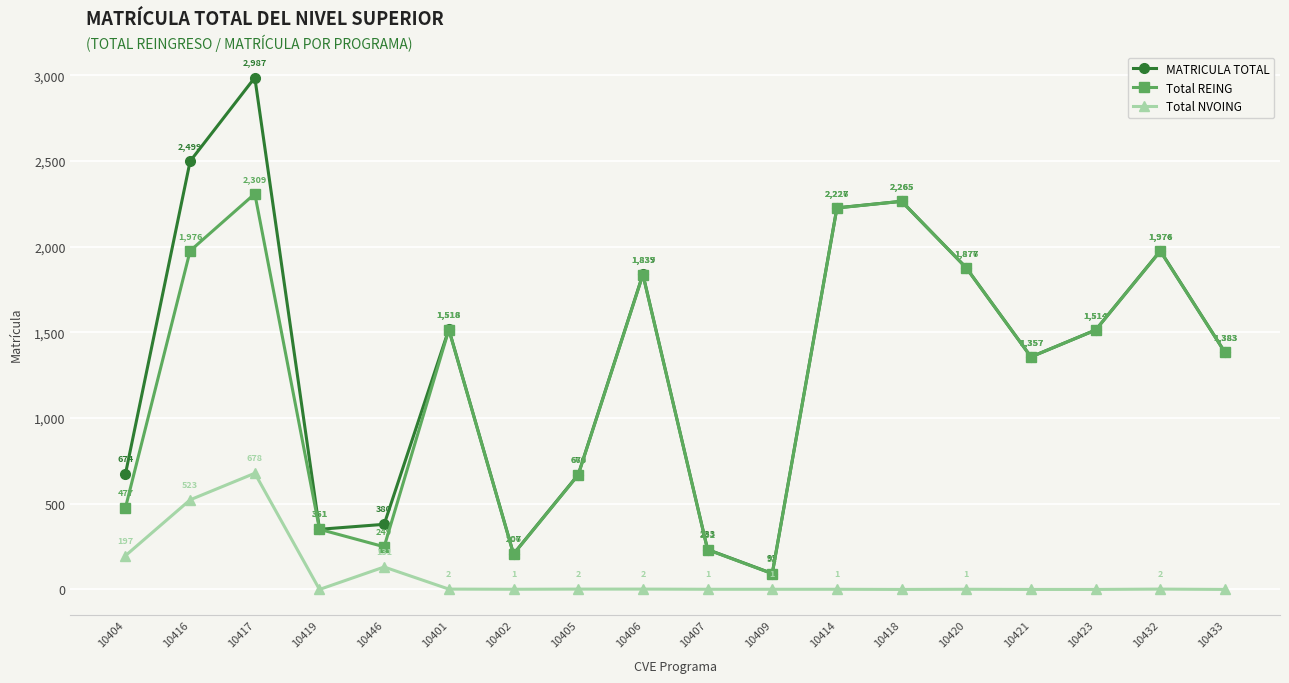

Where is the first local minimum for MATRICULA TOTAL?

10419